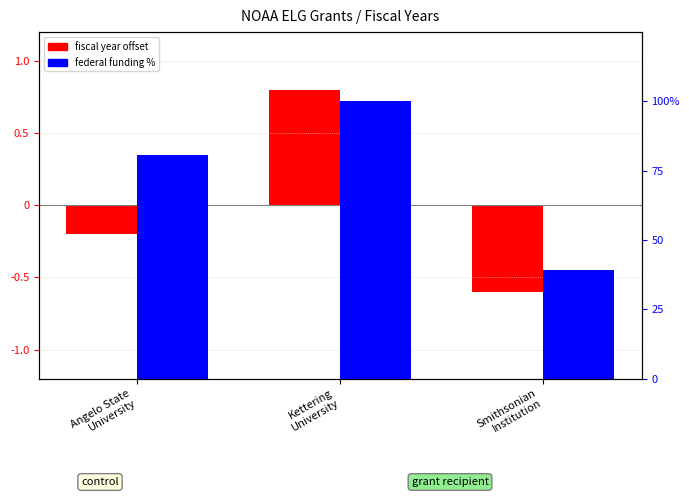

At Smithsonian
Institution, list the series in order from smallest to largest.

fiscal year offset, federal funding %